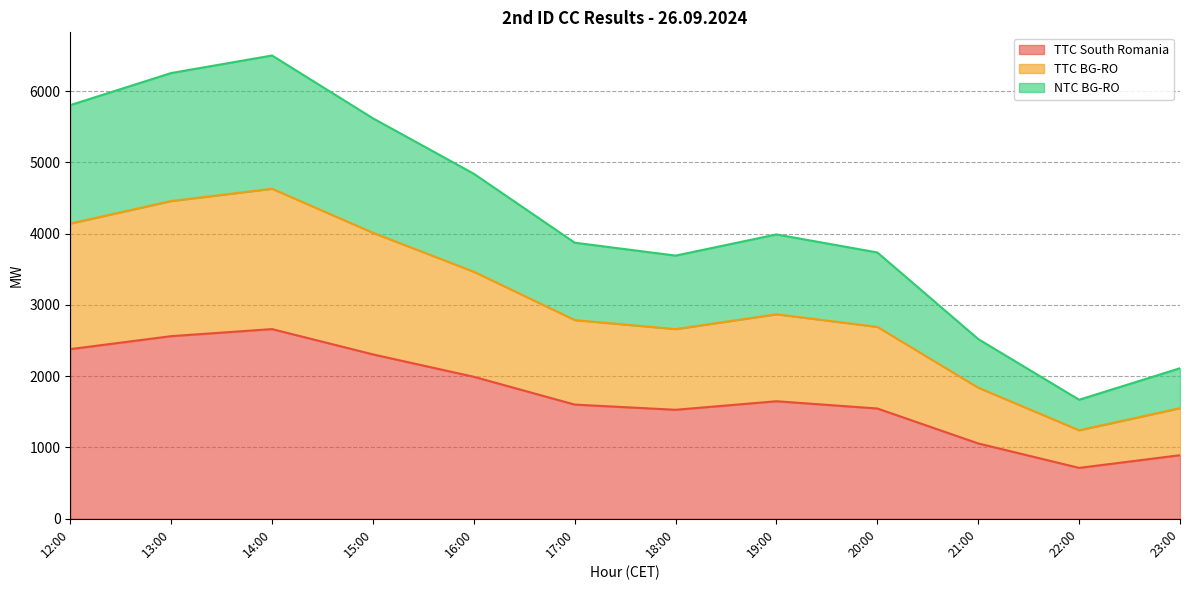

Count the number of data series in this chart.

3